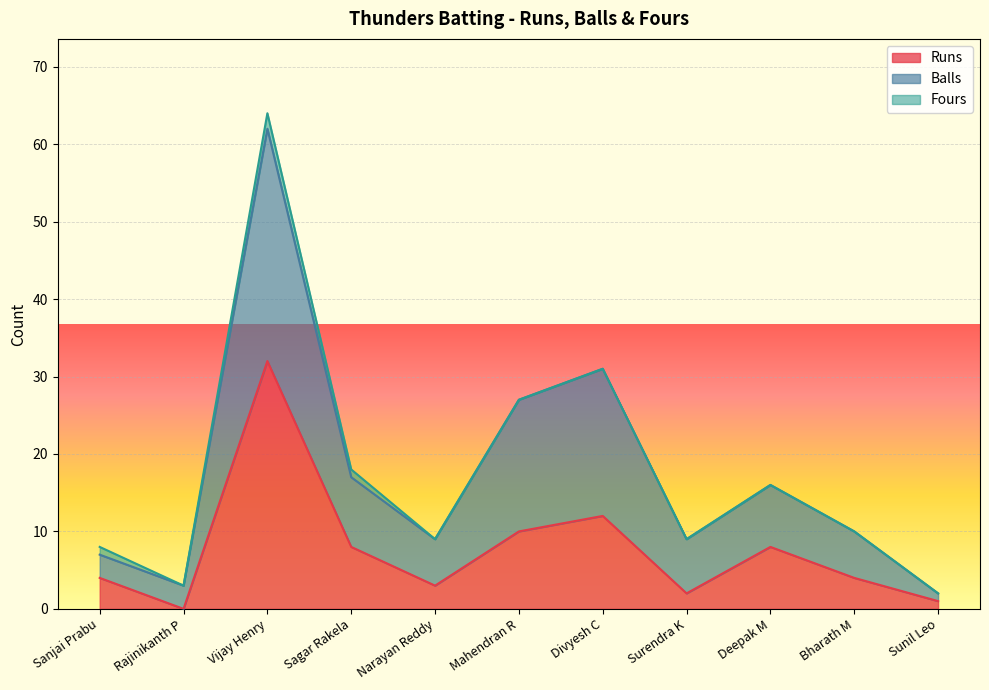

The value of Runs at Sanjai Prabu is 4. True or false?

True